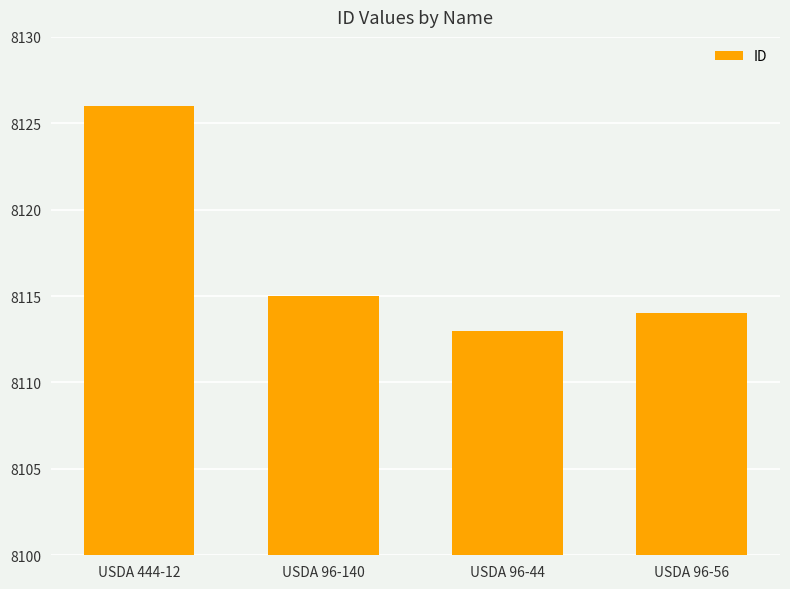

Rank the categories by value from lowest to highest.

USDA 96-44, USDA 96-56, USDA 96-140, USDA 444-12